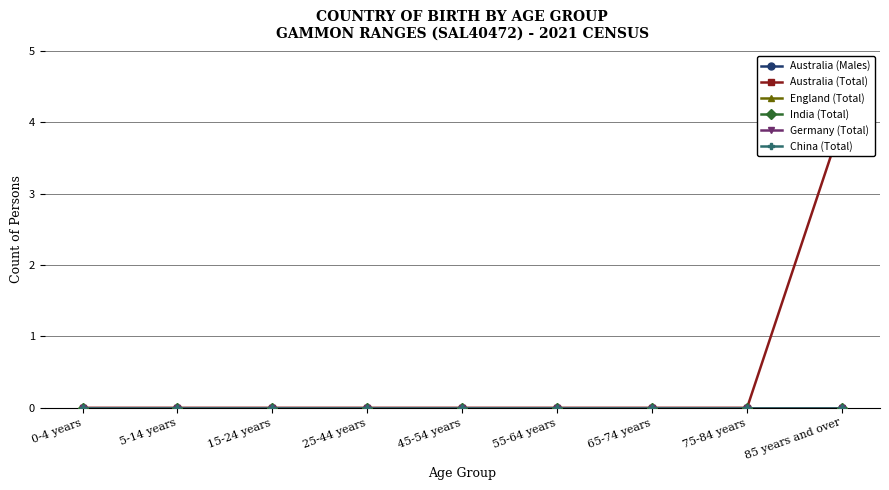

What is the label of the 4th point from the right?

55-64 years